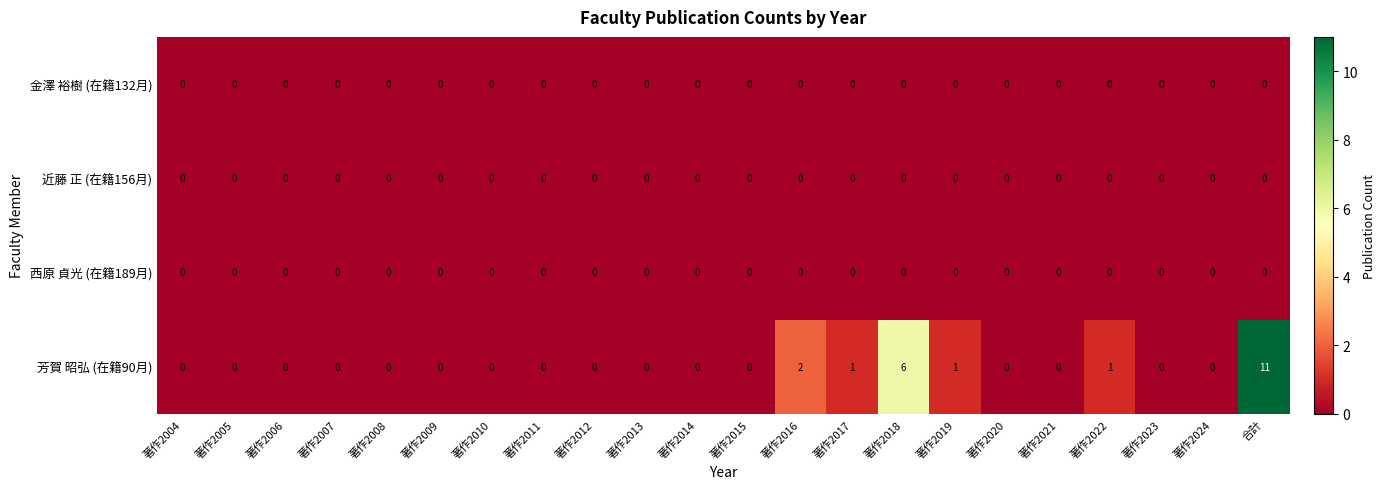

What is the difference between the highest and lowest values at 著作2019?

1